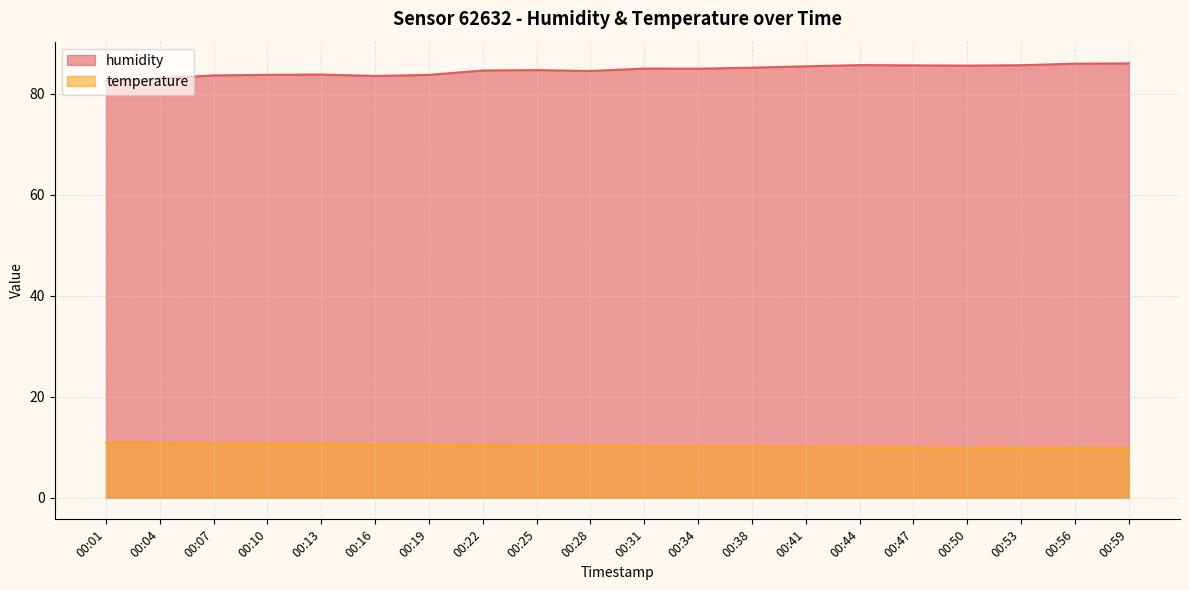

True or false: humidity and temperature intersect in this chart.

False